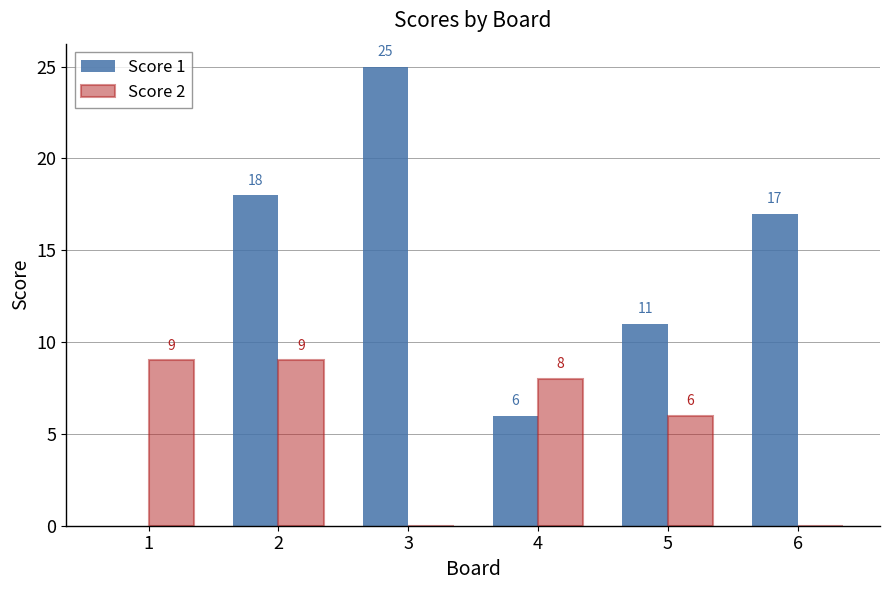

At which label is Score 1 closest to 12?

5